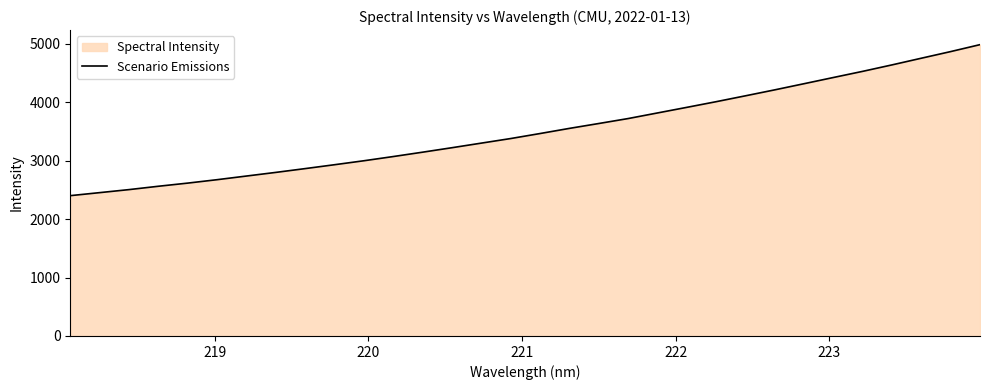

What is the difference between the maximum and minimum values?

2584.6